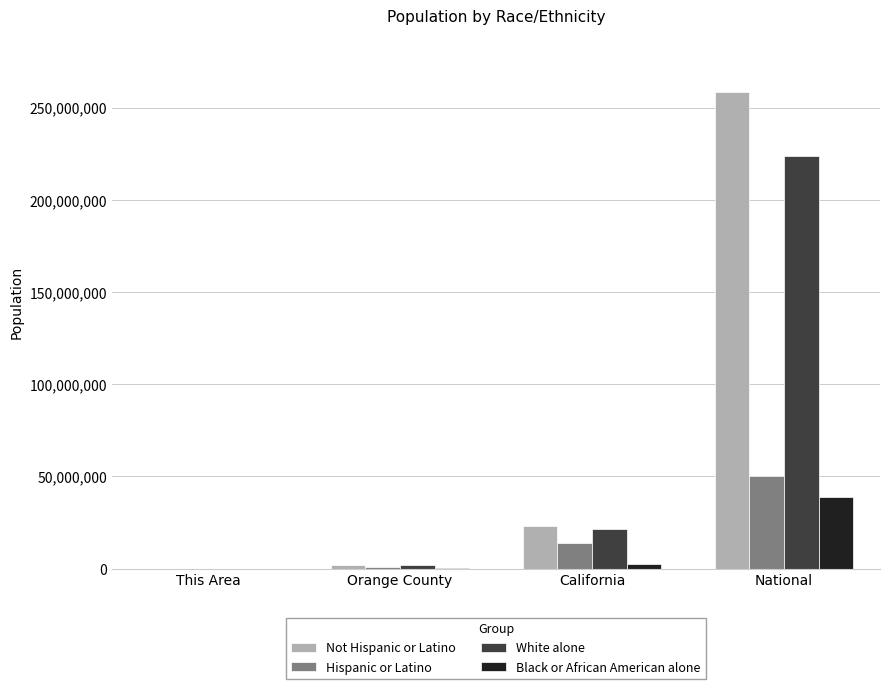

How many distinct data groups are displayed?

4